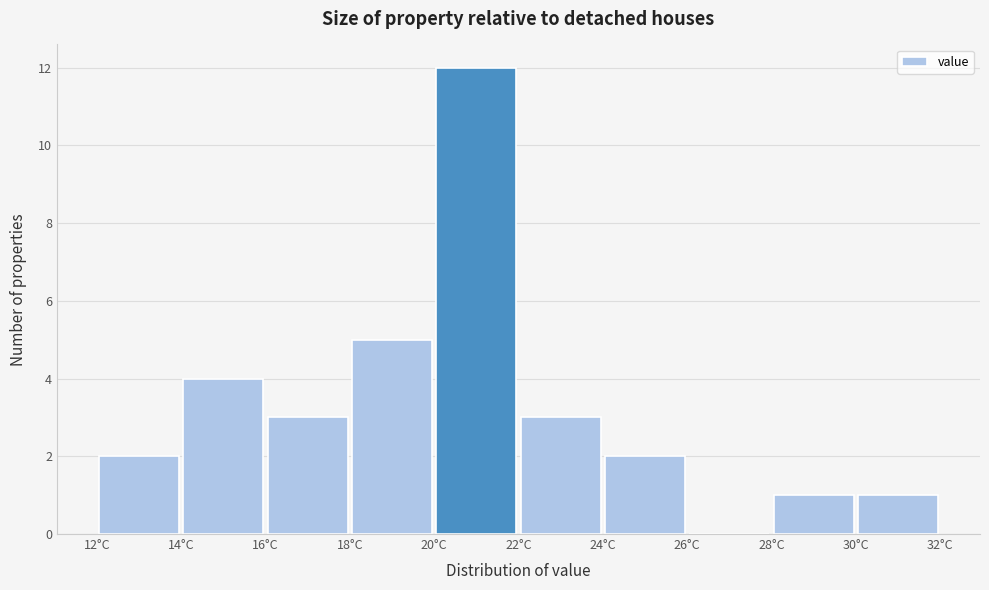

What is the height of the bar covering 22 to 24 on the x-axis? The values are not printed on the chart, so give them approximately, as read against the axis.

3